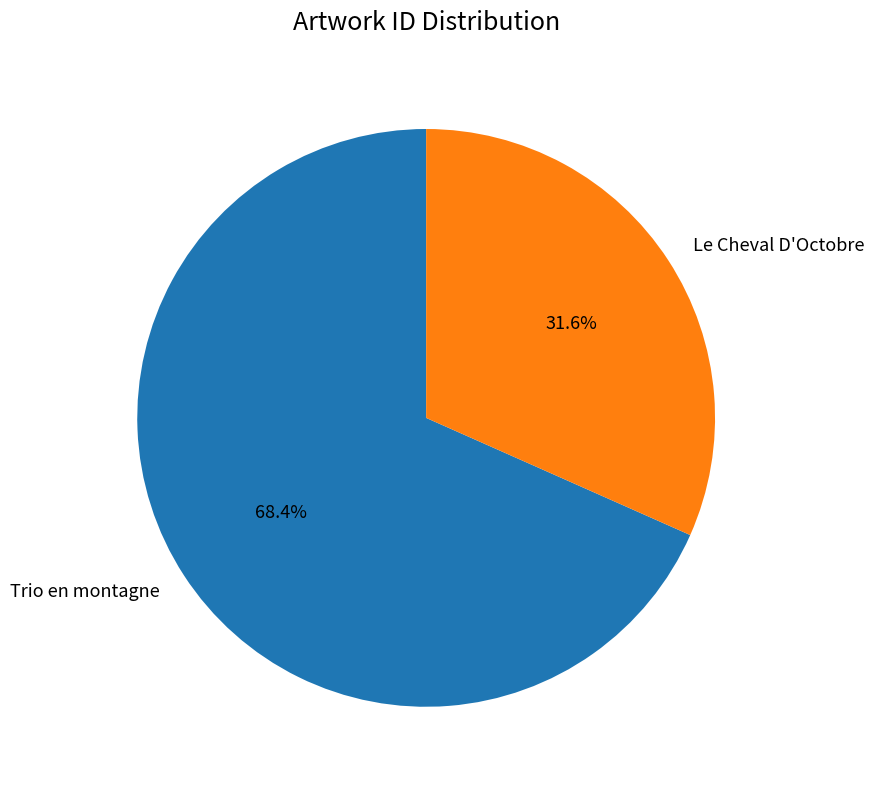

What portion of the pie excludes Trio en montagne?

31.6%